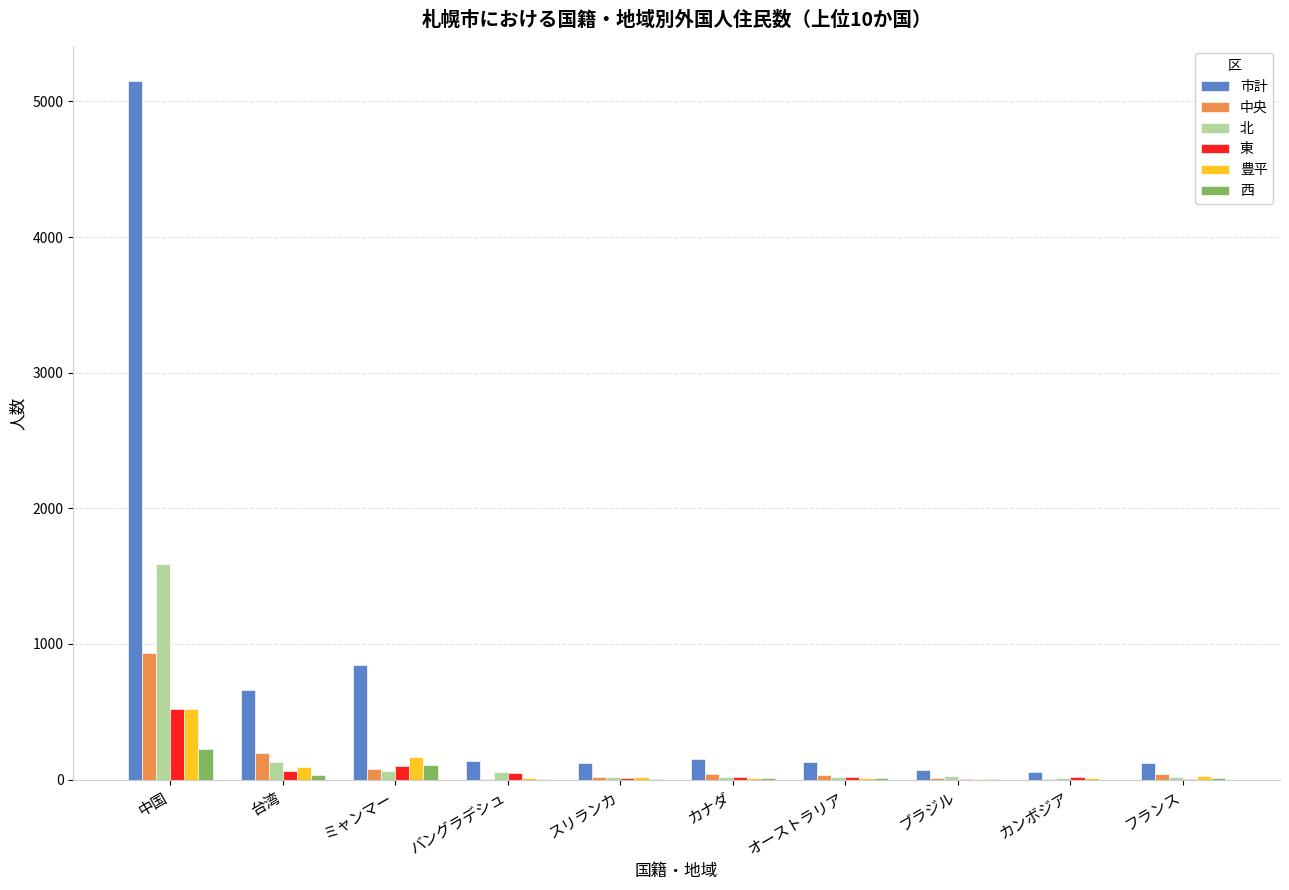

Is it true that 東 equals 47 at バングラデシュ?

True